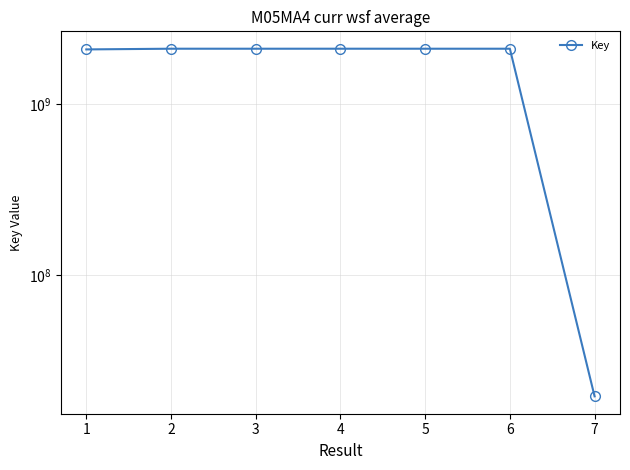

Where is the first local minimum?

3